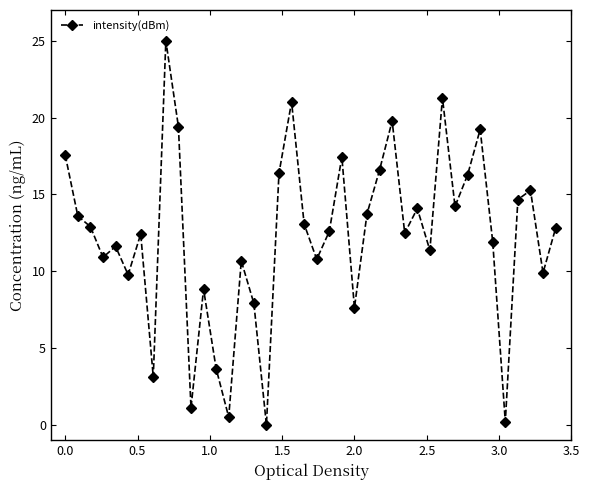

Does the chart display data point markers on the line(s)?

Yes